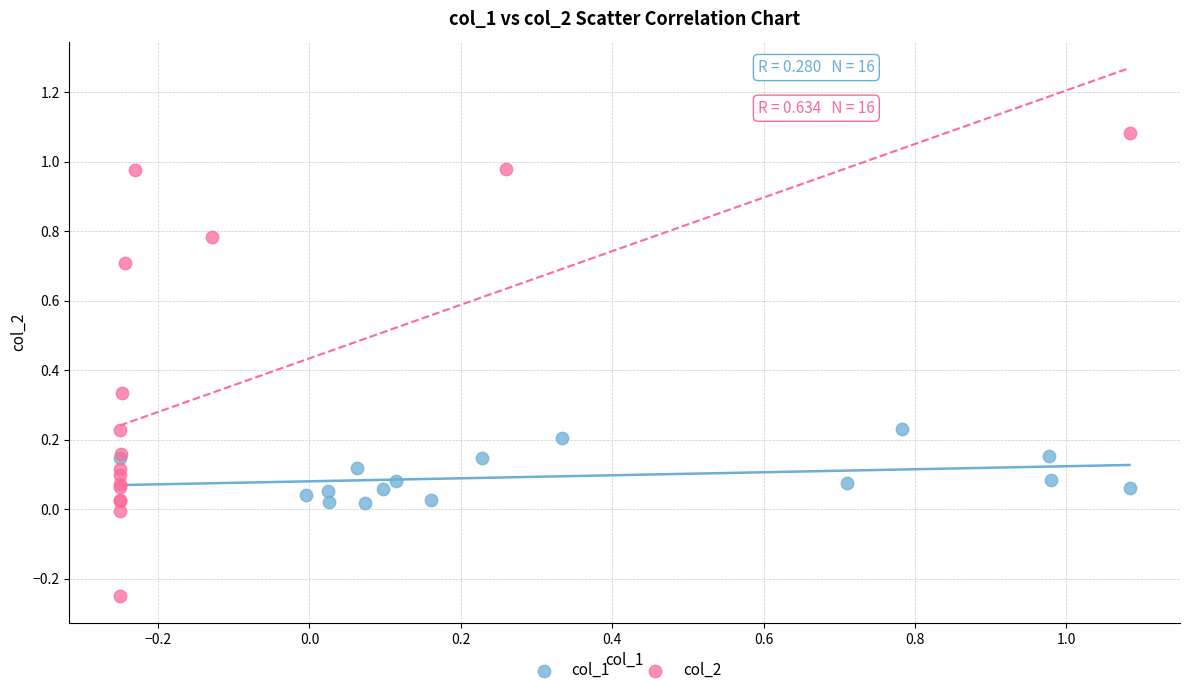

Which series has the widest spread of Y values?

col_2